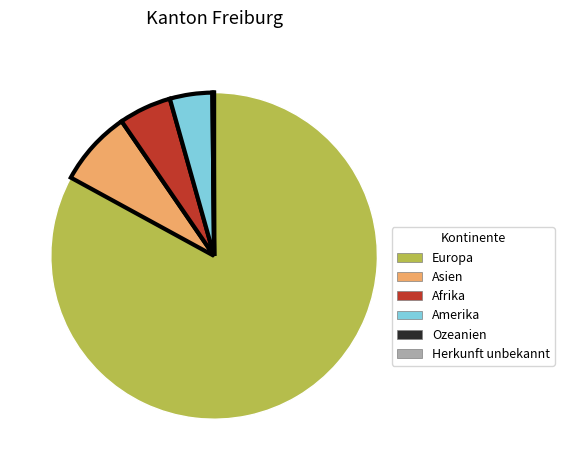

What is the largest slice in the pie chart?

Europa